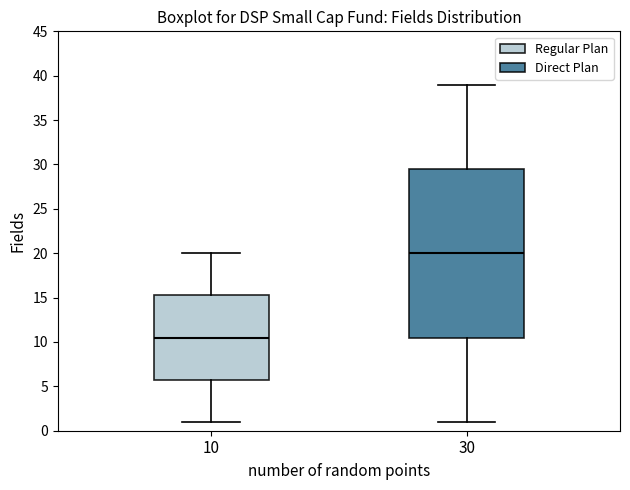

Which box has the highest median line?

30